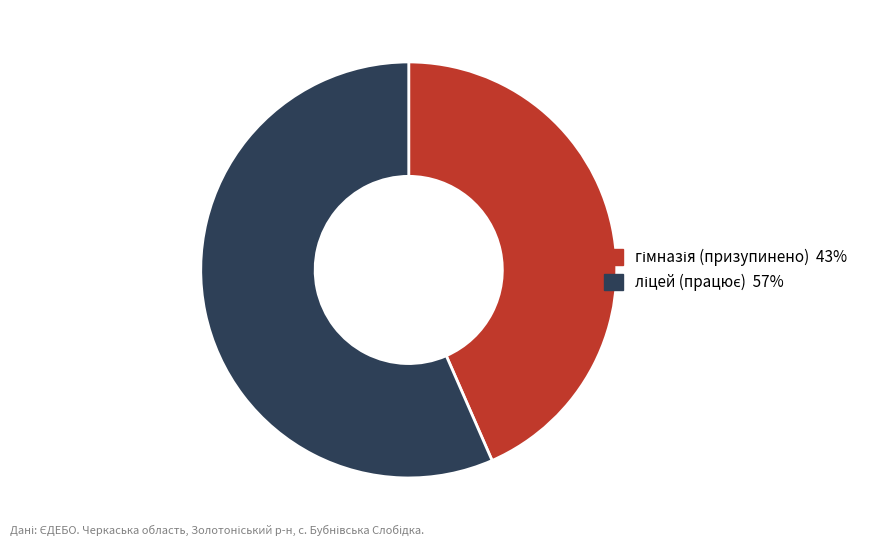

Is there a majority slice in this chart?

Yes